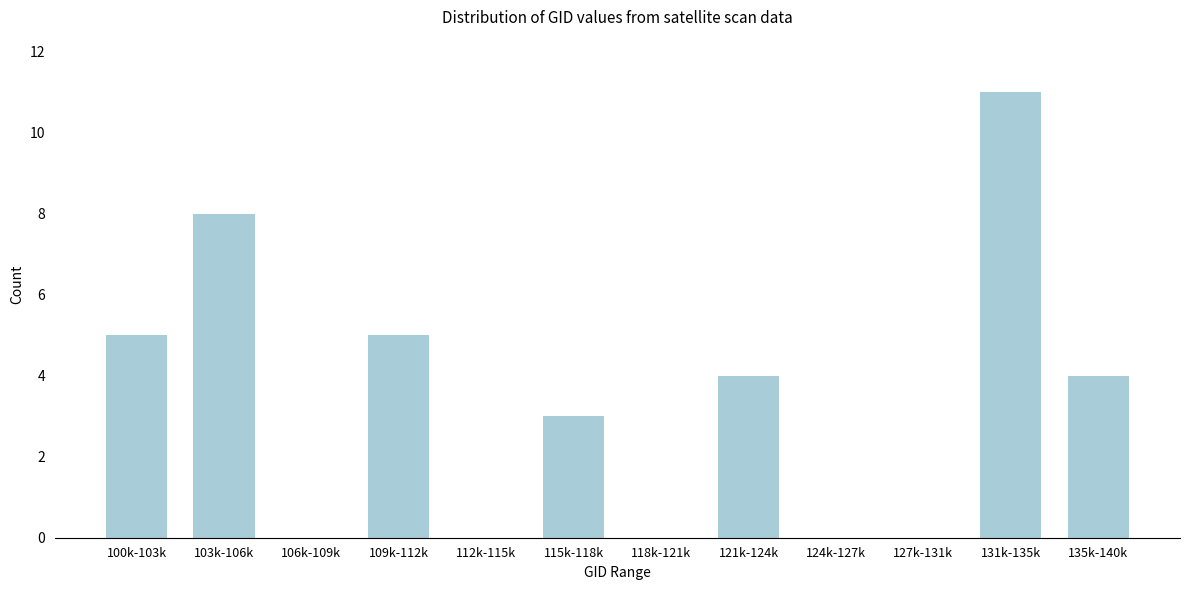

Reading left to right, extract all data points from this chart.

100k-103k=5	103k-106k=8	106k-109k=0	109k-112k=5	112k-115k=0	115k-118k=3	118k-121k=0	121k-124k=4	124k-127k=0	127k-131k=0	131k-135k=11	135k-140k=4